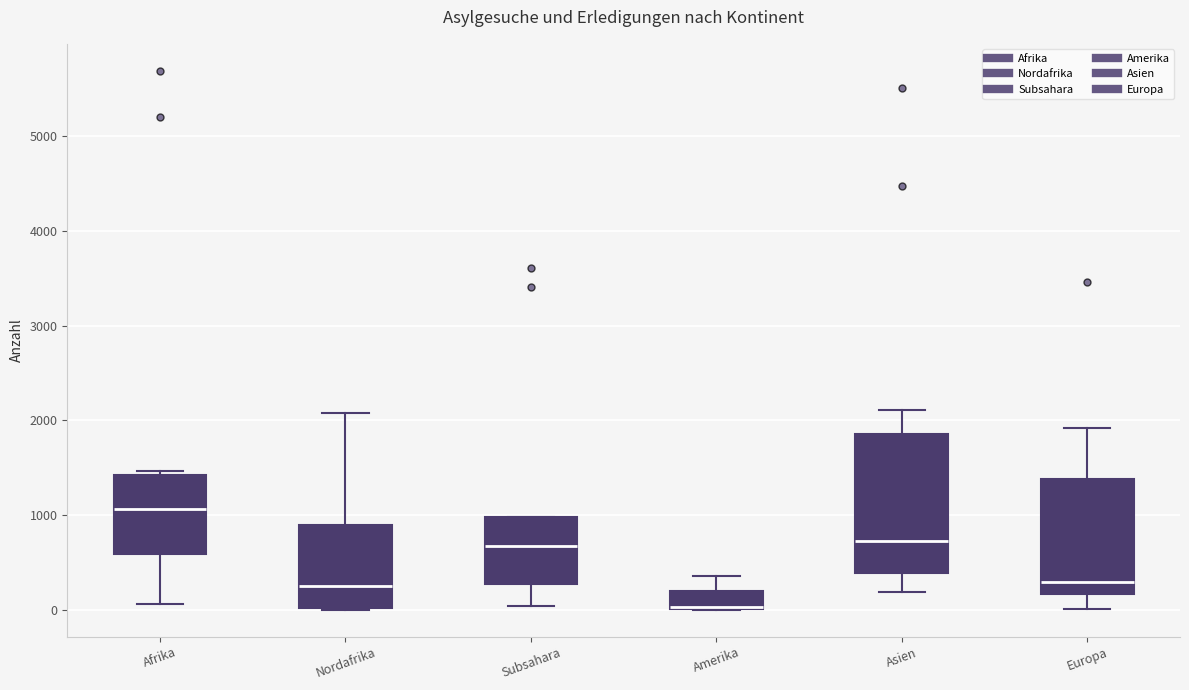

Reading left to right, read every box against the y-axis: the position of its median line, the range the box covers, and the ends of its whiskers. The values are not printed on the chart, so give them approximately, as read against the axis.

Afrika: median 1100, box 600 to 1400, whiskers 100 to 1500
Nordafrika: median 200, box 0 to 900, whiskers 0 to 2100
Subsahara: median 700, box 300 to 1000, whiskers 0 to 1000
Amerika: median 0 (drawn on the box's lower edge), box 0 to 200, whiskers 0 to 400
Asien: median 700, box 400 to 1900, whiskers 200 to 2100
Europa: median 300, box 200 to 1400, whiskers 0 to 1900